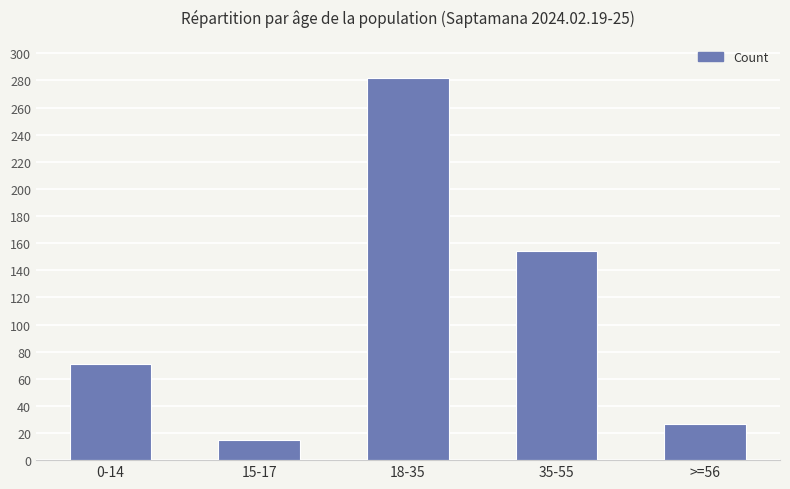

Reading right to left, list all the values displayed in this chart.

27	154	282	15	71